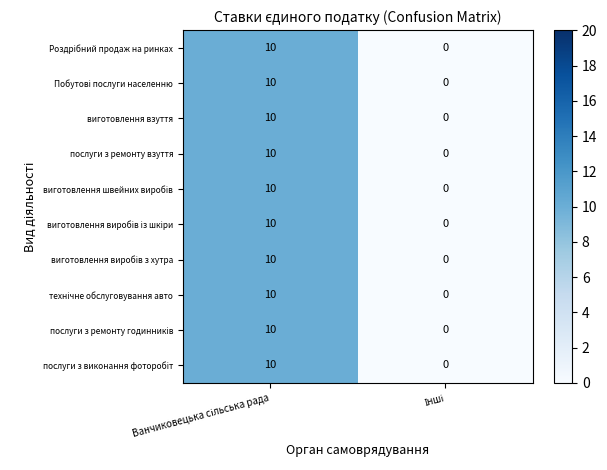

What is the maximum value shown in the chart?

10